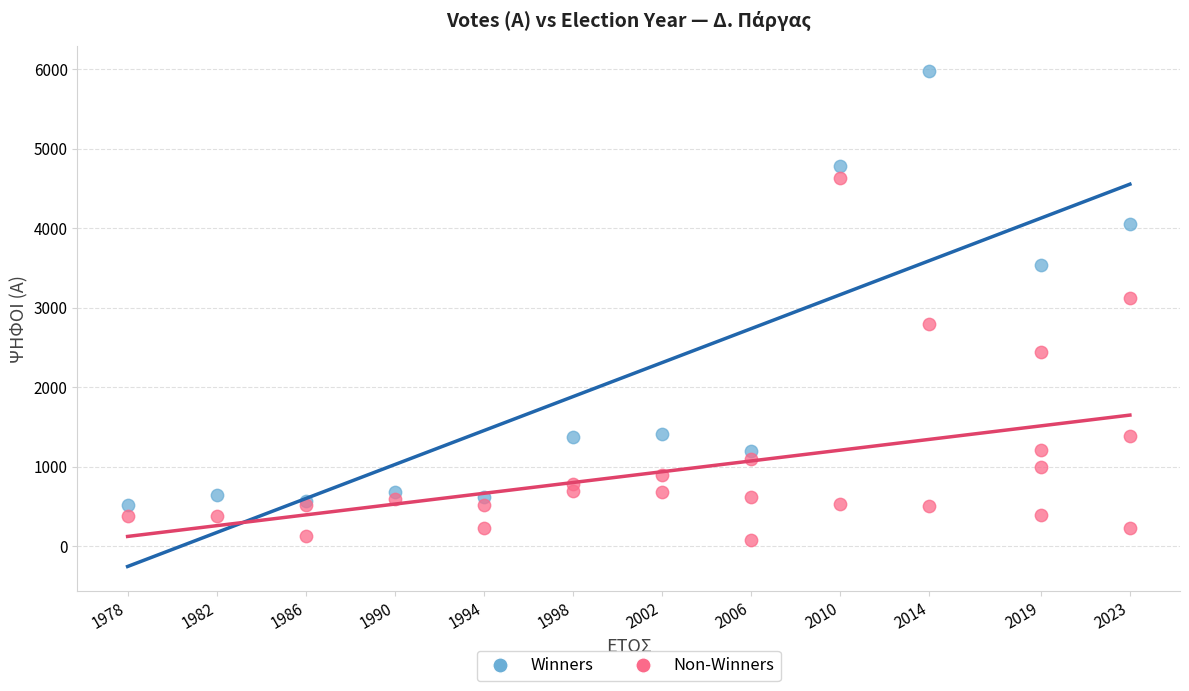

Which series has the largest Y range (max minus min)?

Winners